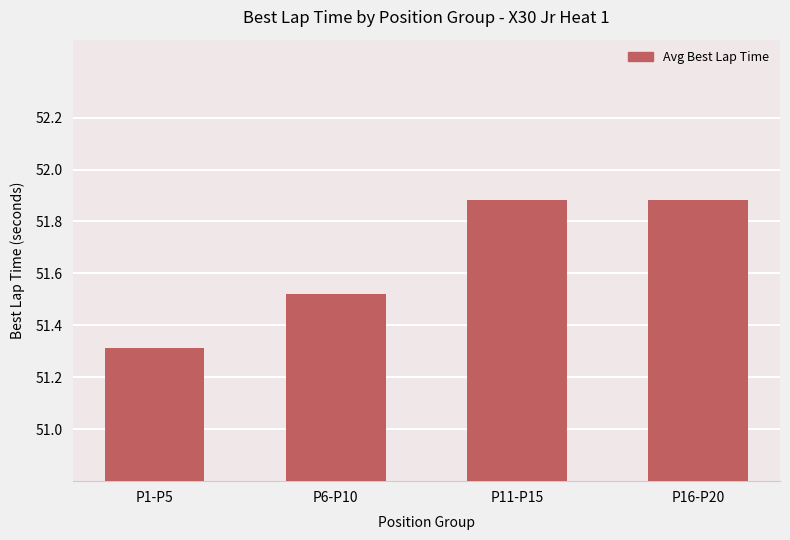

What is the value of the 1st bar from the left?

51.3